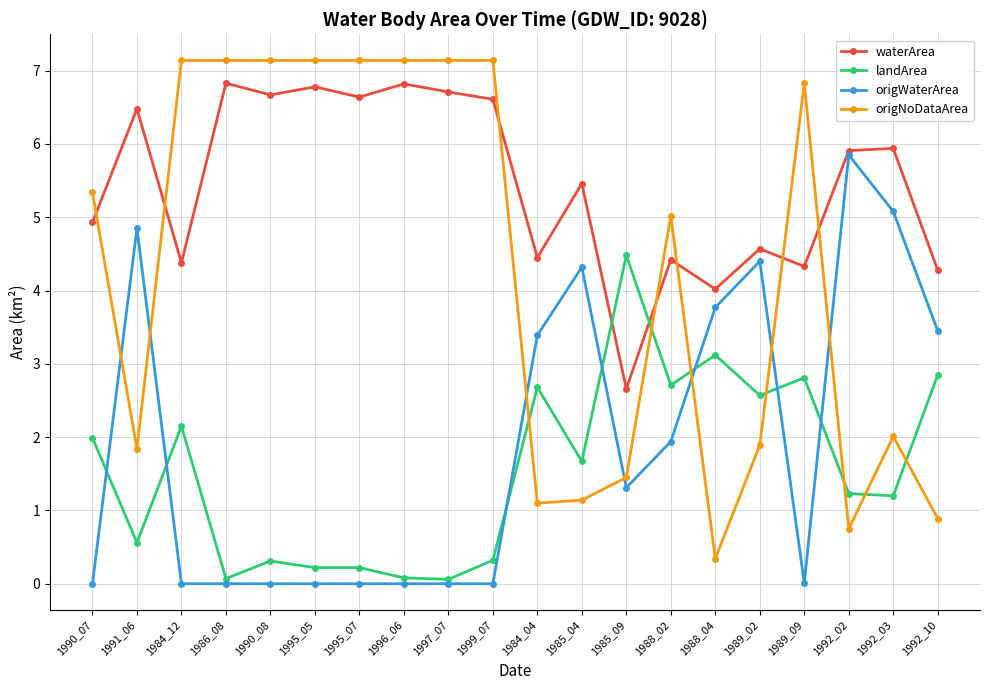

Is this an area chart (filled region under the line)?

No